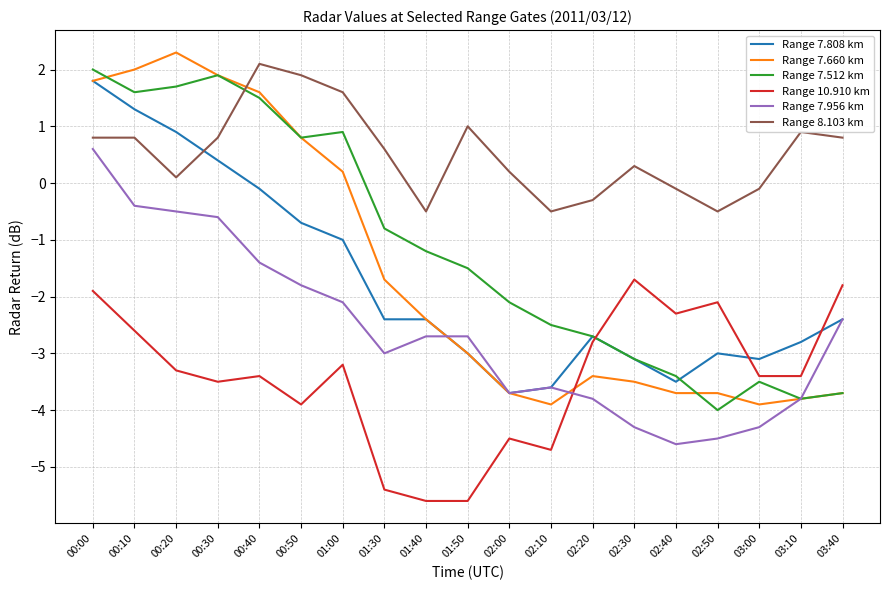

What is the difference between the Range 10.910 km values at 00:10 and 03:10?

0.8